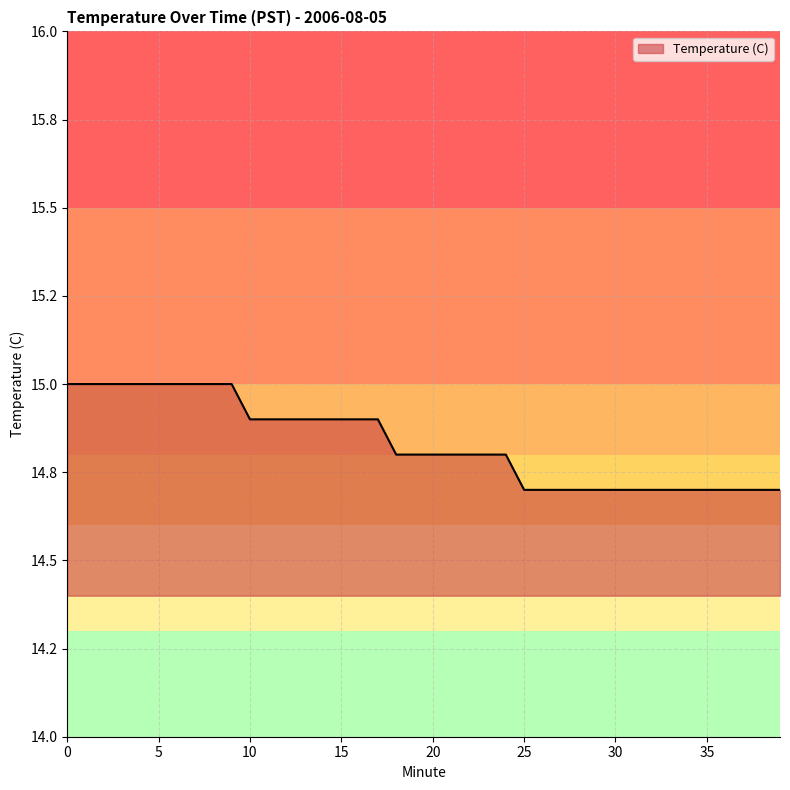

What is the value of the 6th point from the left?

15.0